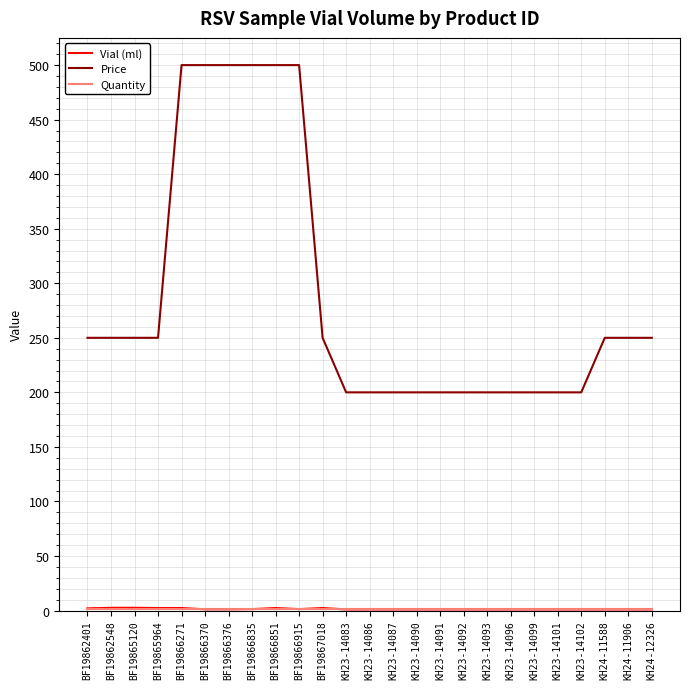

The Price series shows 200.0 at KH23-14102. True or false?

True